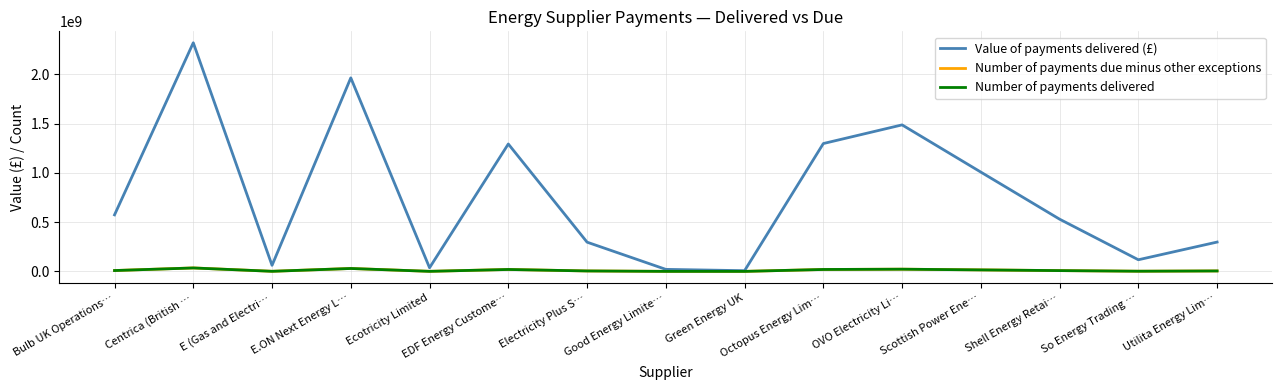

What position from the right is Ecotricity Limited?

11